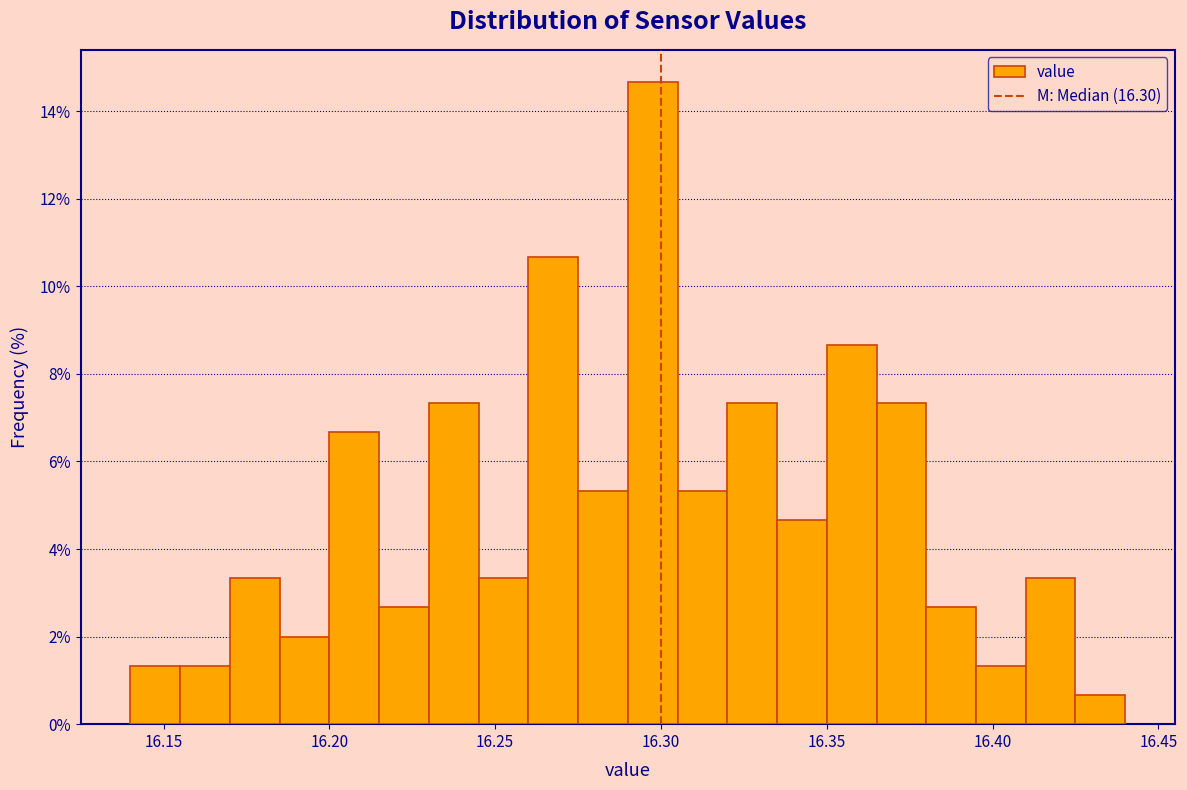

Around what value on the x-axis is the tallest bar? Give the approximate position of its centre, as read against the axis.

16.300